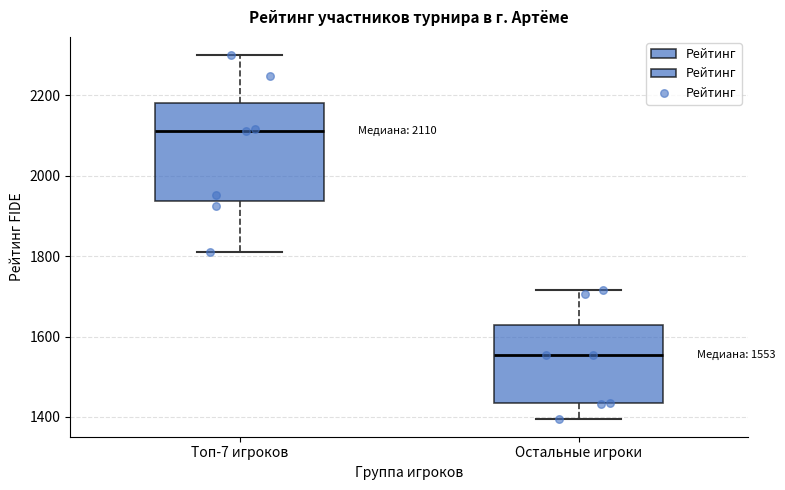

Which box is the tallest, from its lower edge to its upper edge?

Топ-7 игроков